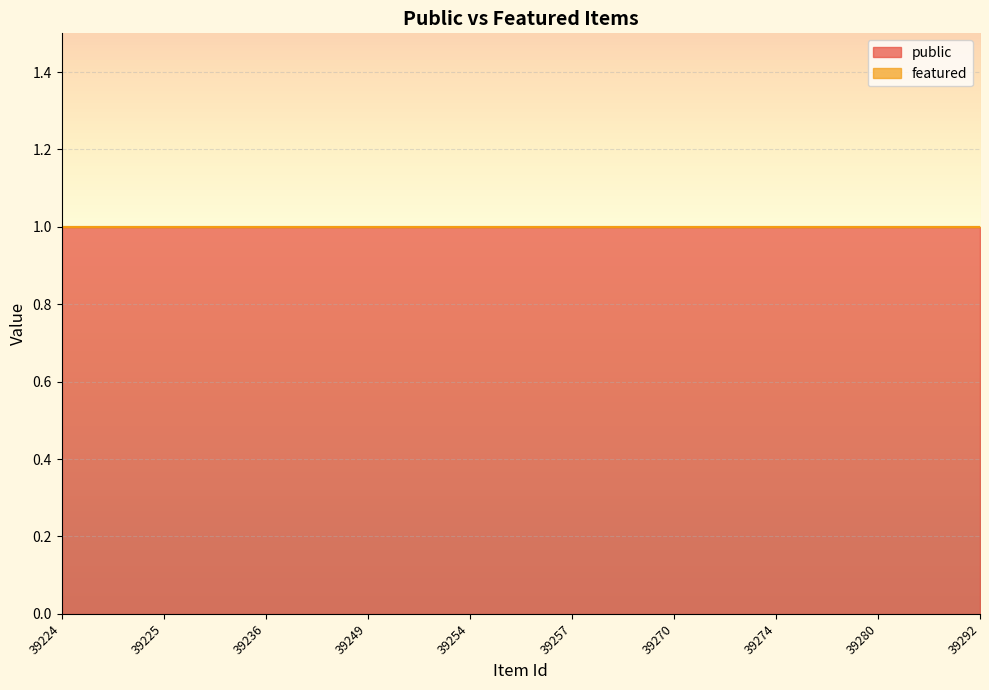

At which category does the chart reach its minimum across all series?

39224